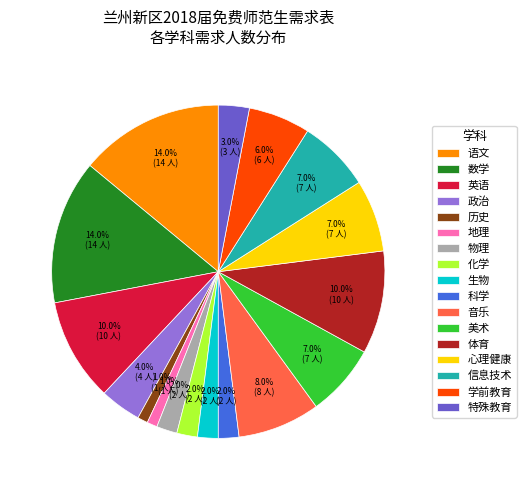

Is it true that 美术 is 1% of the pie?

False